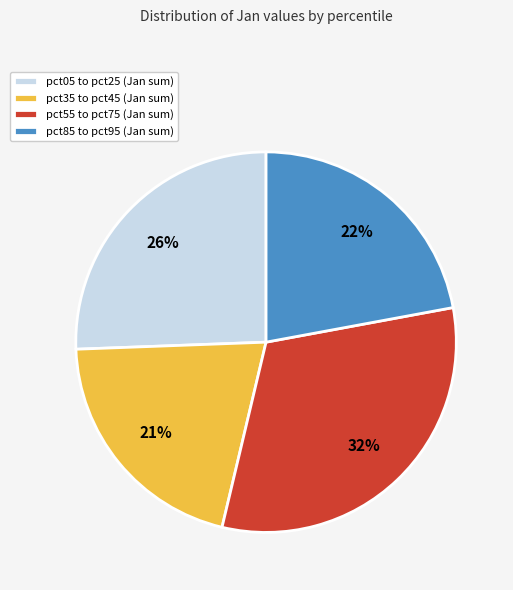

What percentage is the pct85 to pct95 (Jan sum) slice, to the nearest percent?

22%